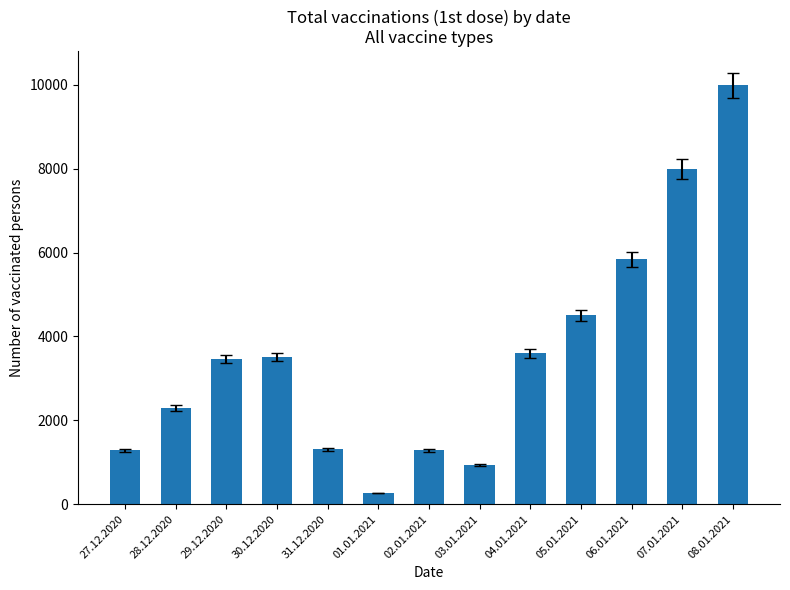

What is the label of the 5th bar from the right?

04.01.2021